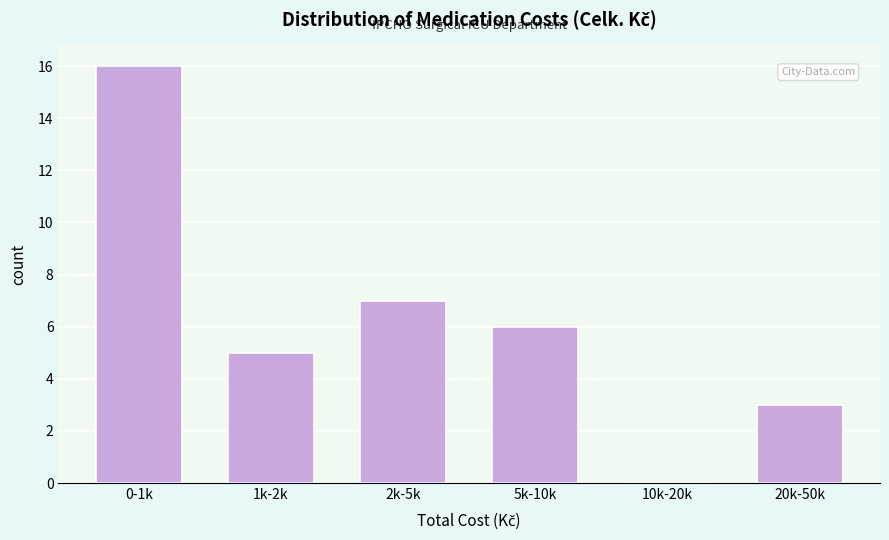

Reading right to left, what are all the values shown in this chart?

20k-50k=3	10k-20k=0	5k-10k=6	2k-5k=7	1k-2k=5	0-1k=16